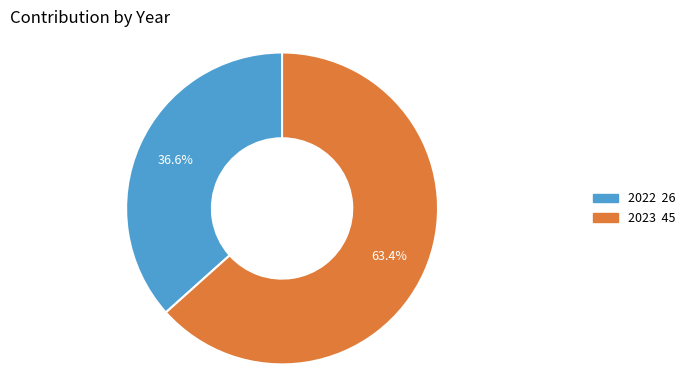

To the nearest percent, what is the difference between the 2023 and 2022 slice percentages?

27%